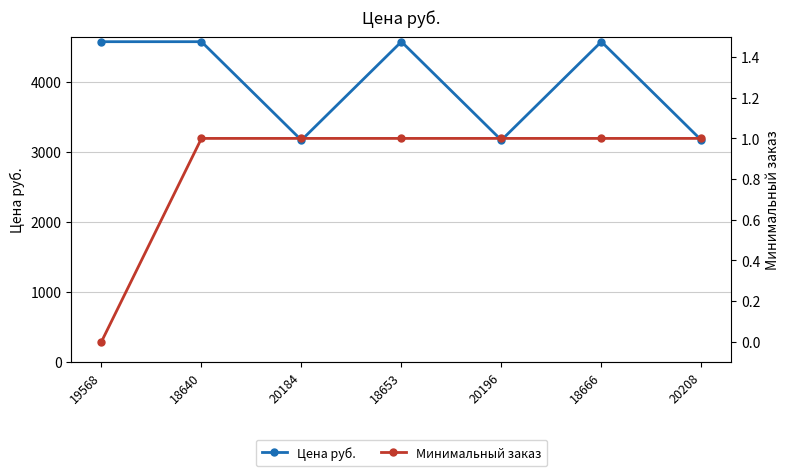

True or false: Цена руб. and Минимальный заказ cross at least once.

False